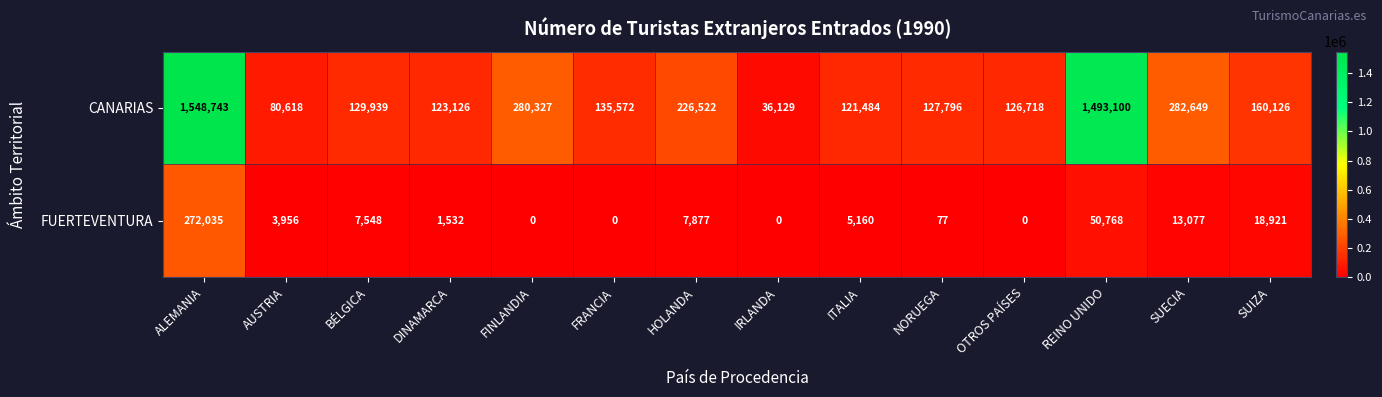

List the series in order of their overall mean, highest first.

CANARIAS, FUERTEVENTURA